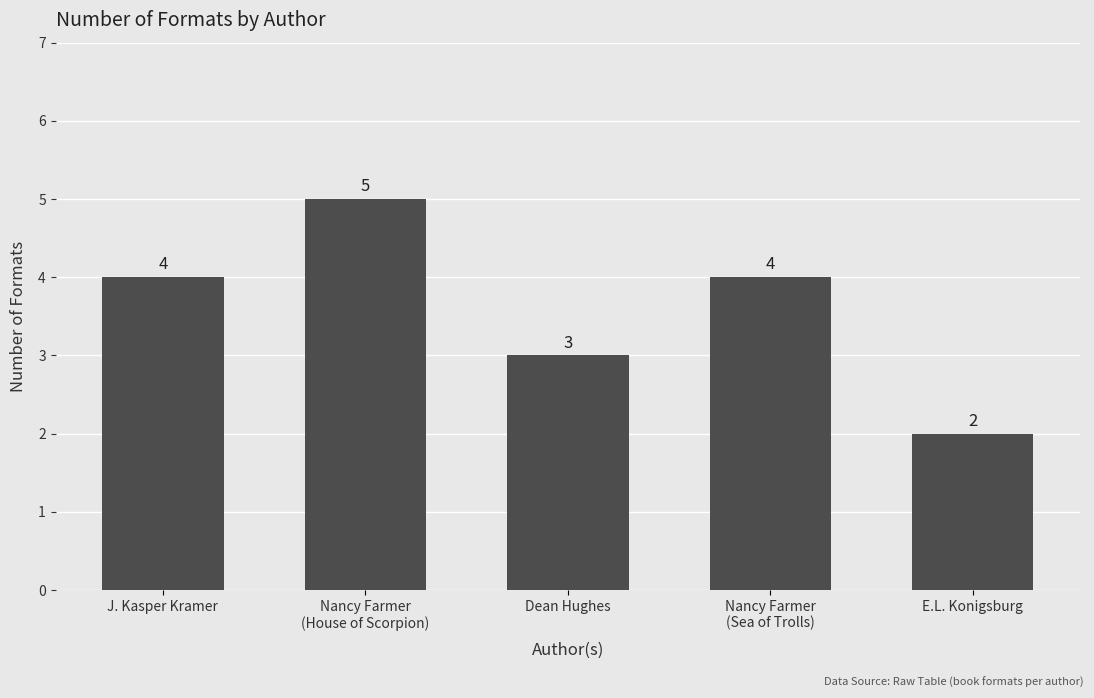

Which has a higher value, Nancy Farmer
(House of Scorpion) or J. Kasper Kramer?

Nancy Farmer
(House of Scorpion)